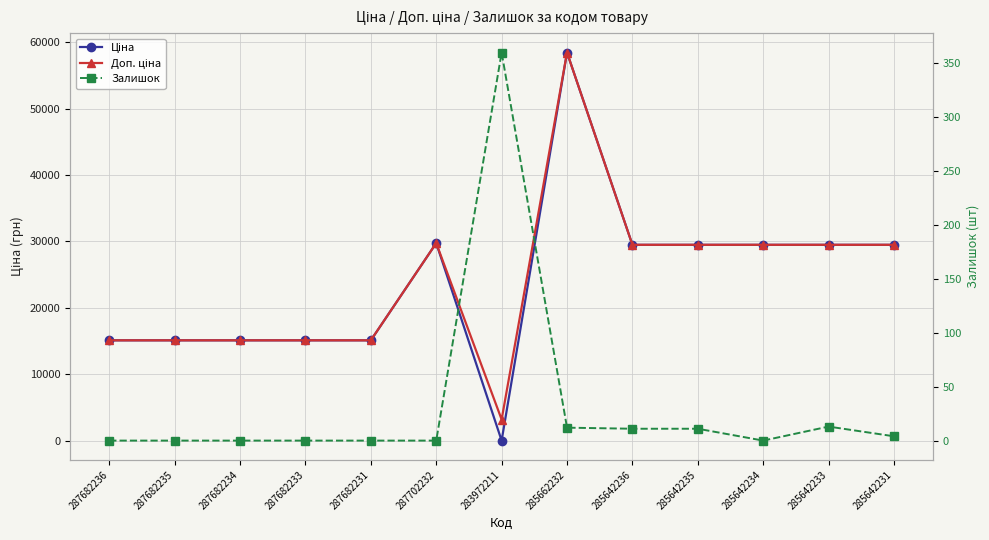

What are all the series names shown in the legend?

Ціна, Доп. ціна, Залишок